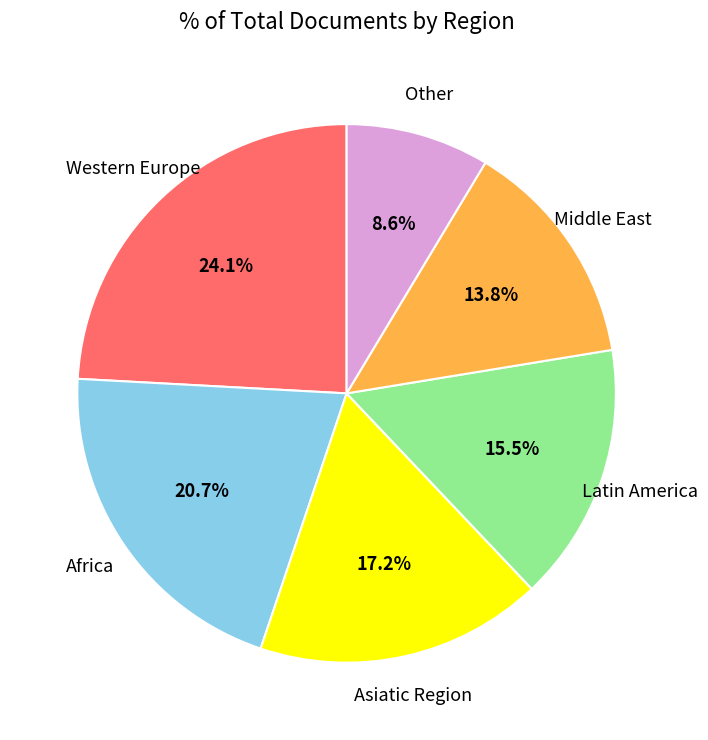

Is there any slice that represents more than half of the pie?

No